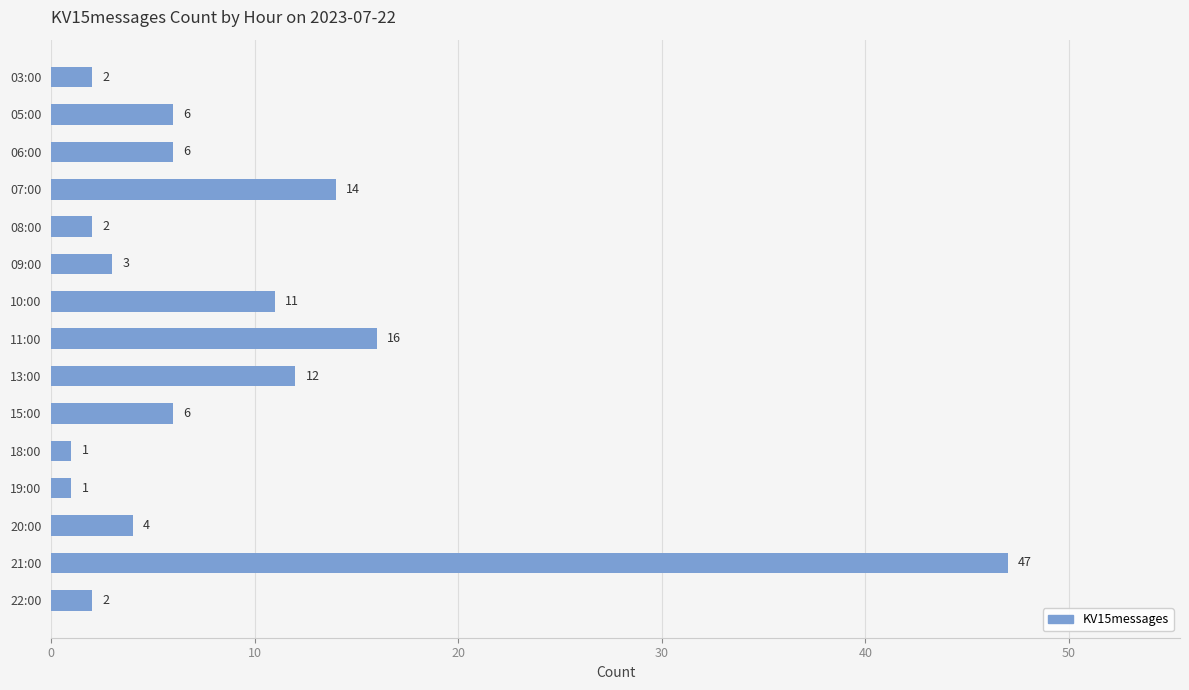

How many data points does each series have?

15